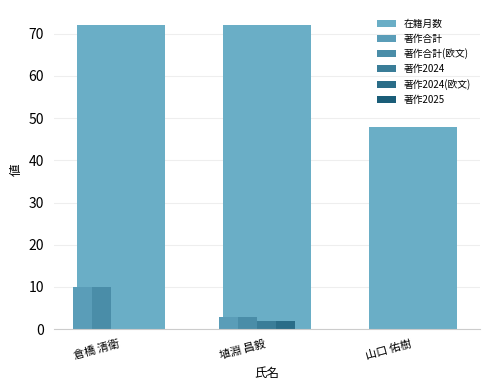

Rank the series by their maximum value, from highest to lowest.

在籍月数, 著作合計, 著作合計(欧文), 著作2024, 著作2024(欧文), 著作2025